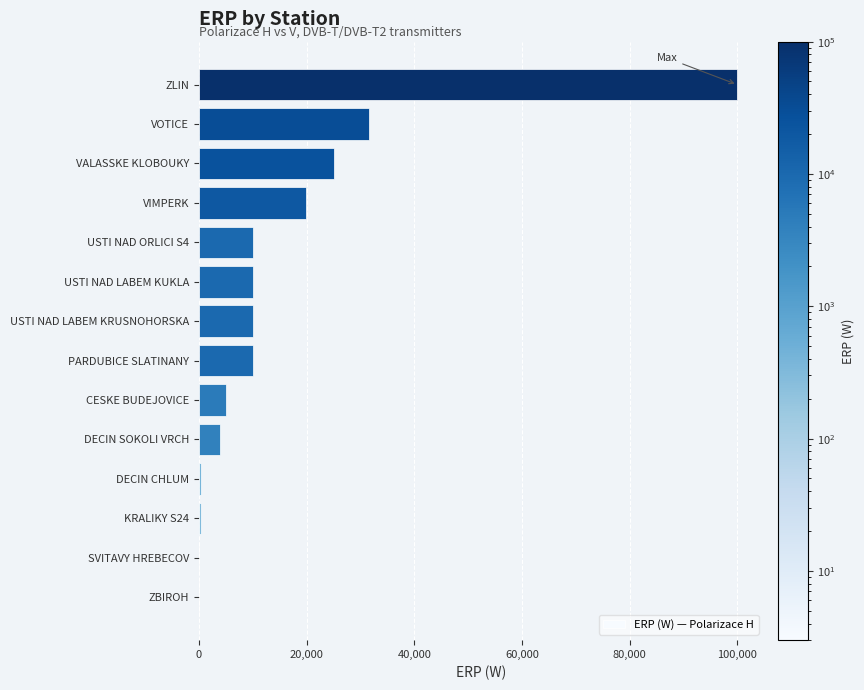

What is the maximum value shown in the chart?

100000